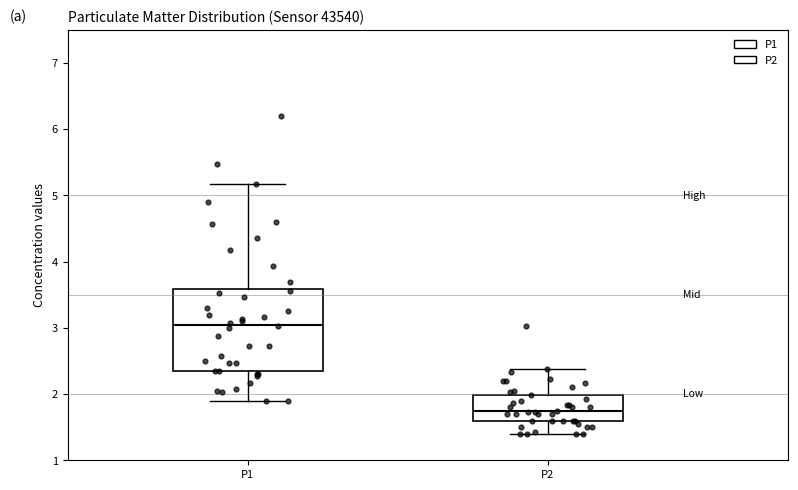

Which box's median line is the highest?

P1